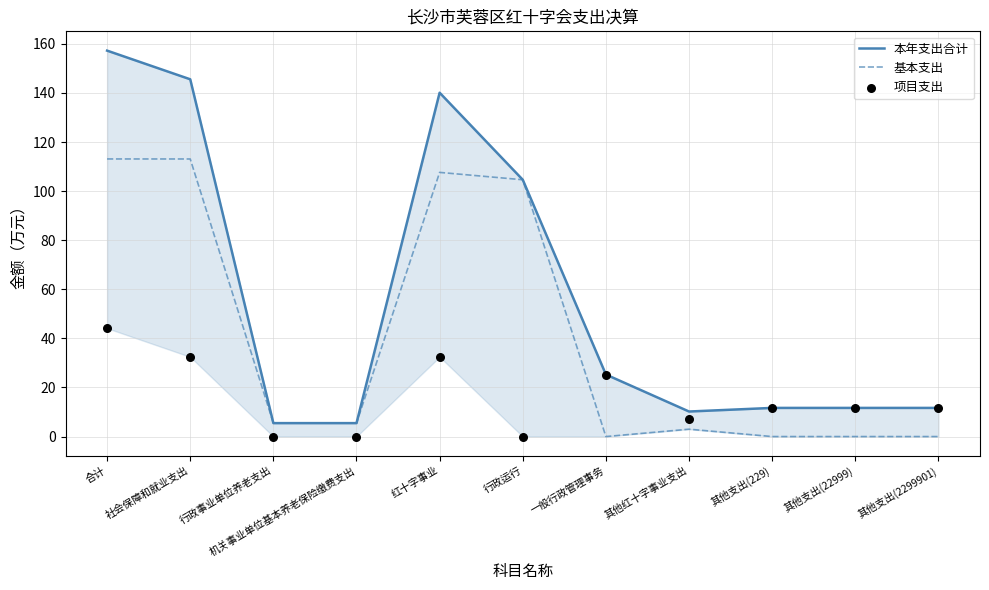

Is the value of 本年支出合计 at 一般行政管理事务 greater than the value of 项目支出 at 行政事业单位养老支出?

Yes